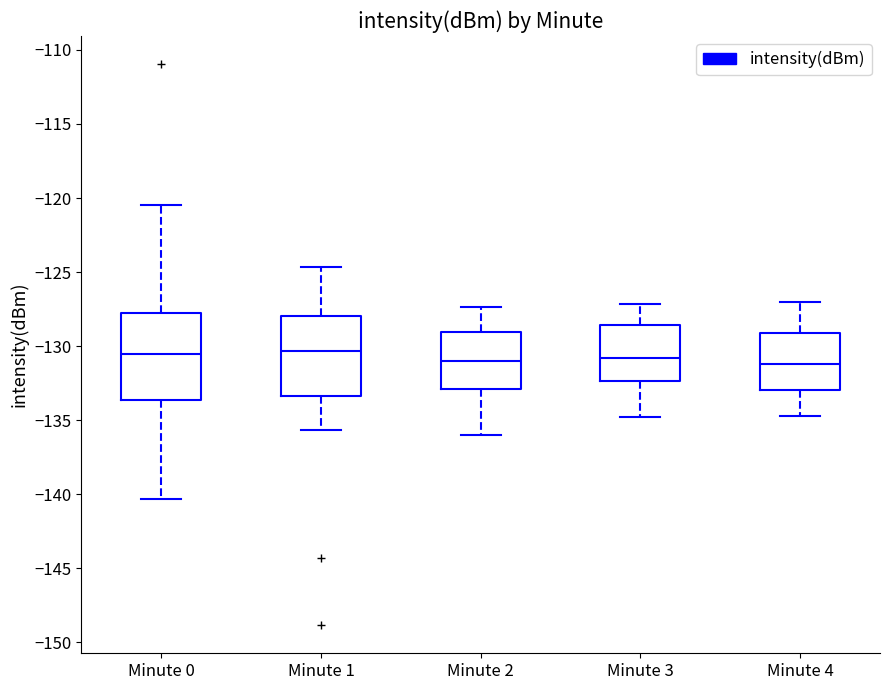

Reading left to right, transcribe this box plot: for each box, give where its median line is, the range the box spans, and where its two whiskers end, as read against the y-axis. The values are not printed on the chart, so give them approximately, as read against the axis.

Minute 0: median -130.5, box -133.5 to -128.0, whiskers -140.5 to -120.5
Minute 1: median -130.5, box -133.5 to -128.0, whiskers -135.5 to -124.5
Minute 2: median -131.0, box -133.0 to -129.0, whiskers -136.0 to -127.5
Minute 3: median -131.0, box -132.5 to -128.5, whiskers -135.0 to -127.0
Minute 4: median -131.0, box -133.0 to -129.0, whiskers -134.5 to -127.0